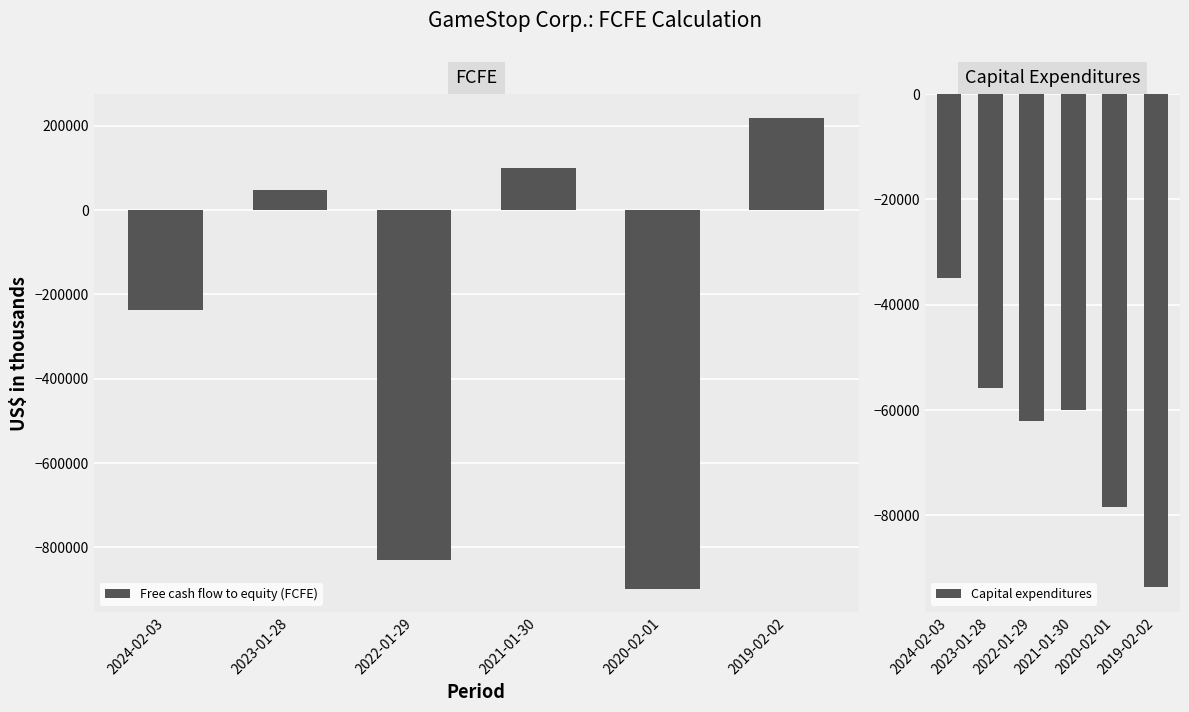

What is the value of the Capital expenditures bar at the 6th from the left?

-93700